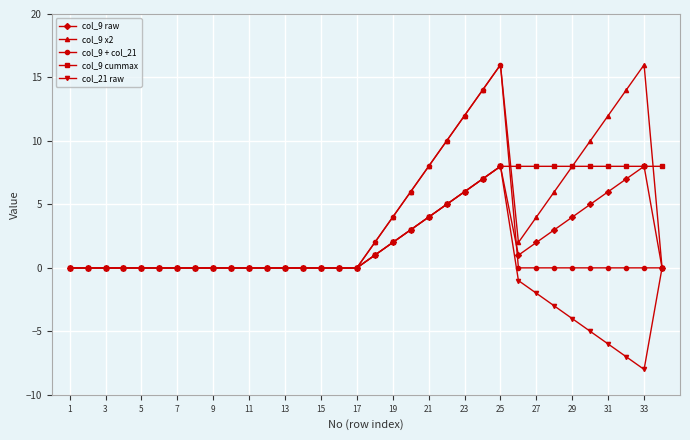

What is the smallest value displayed?

-8